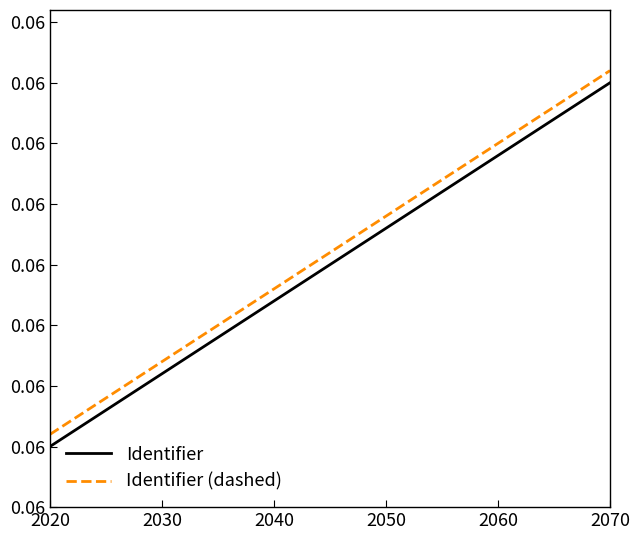

True or false: Identifier (dashed) and Identifier cross at least once.

False